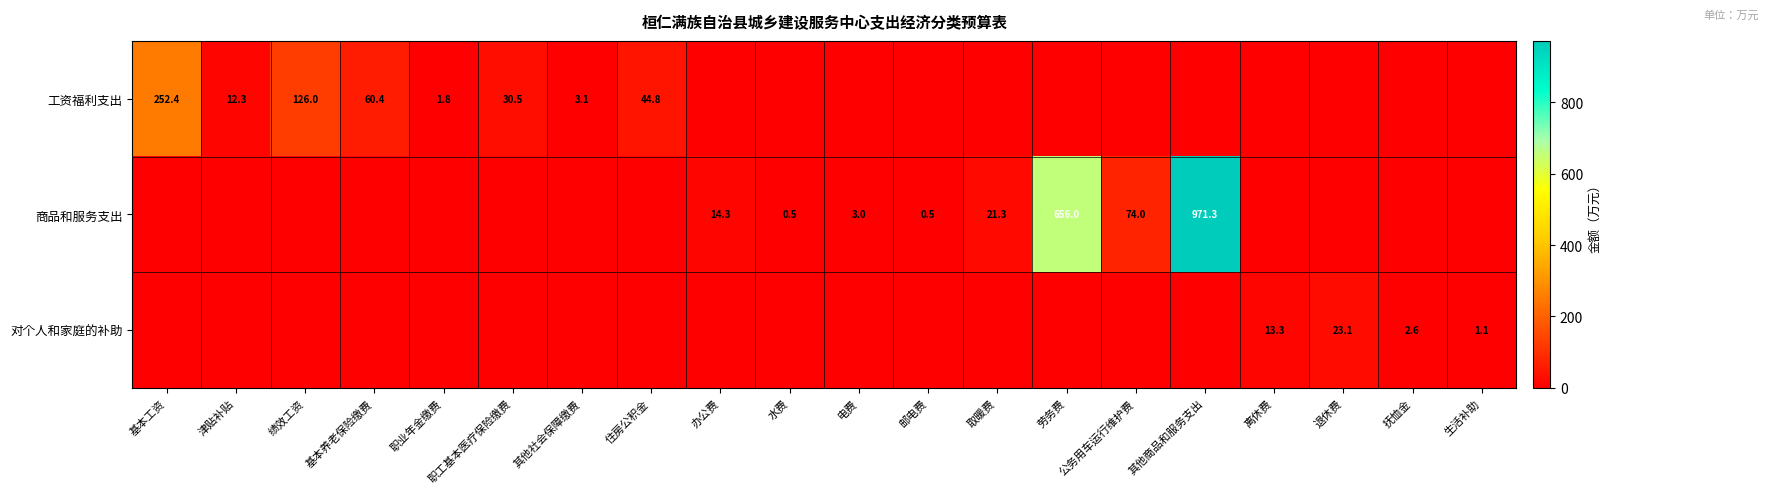

True or false: 商品和服务支出 has a value of 1285.6 at 其他商品和服务支出.

False